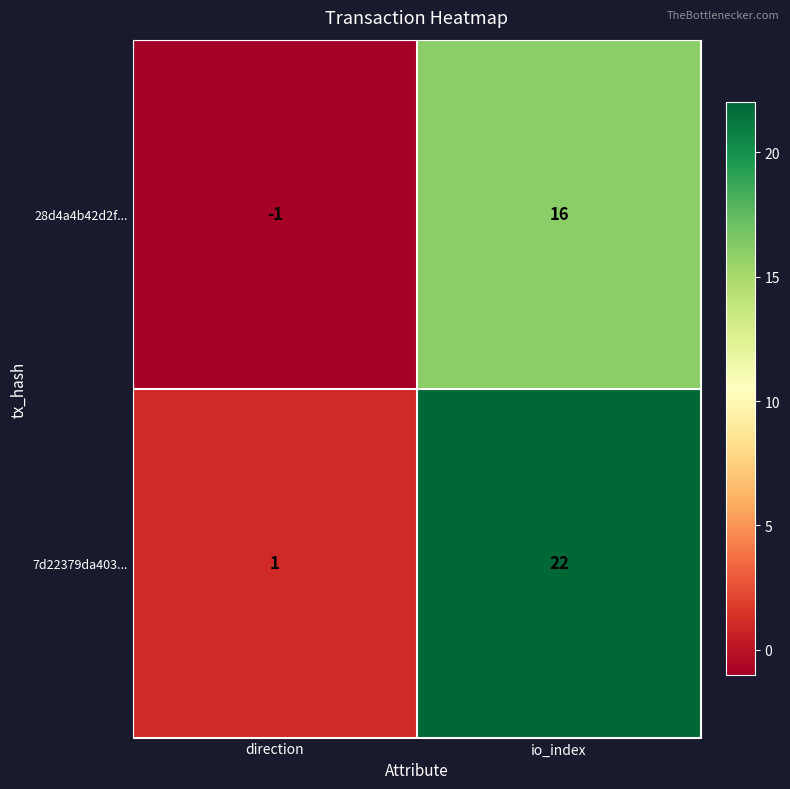

The value of 7d22379da403... at direction is 2. True or false?

False